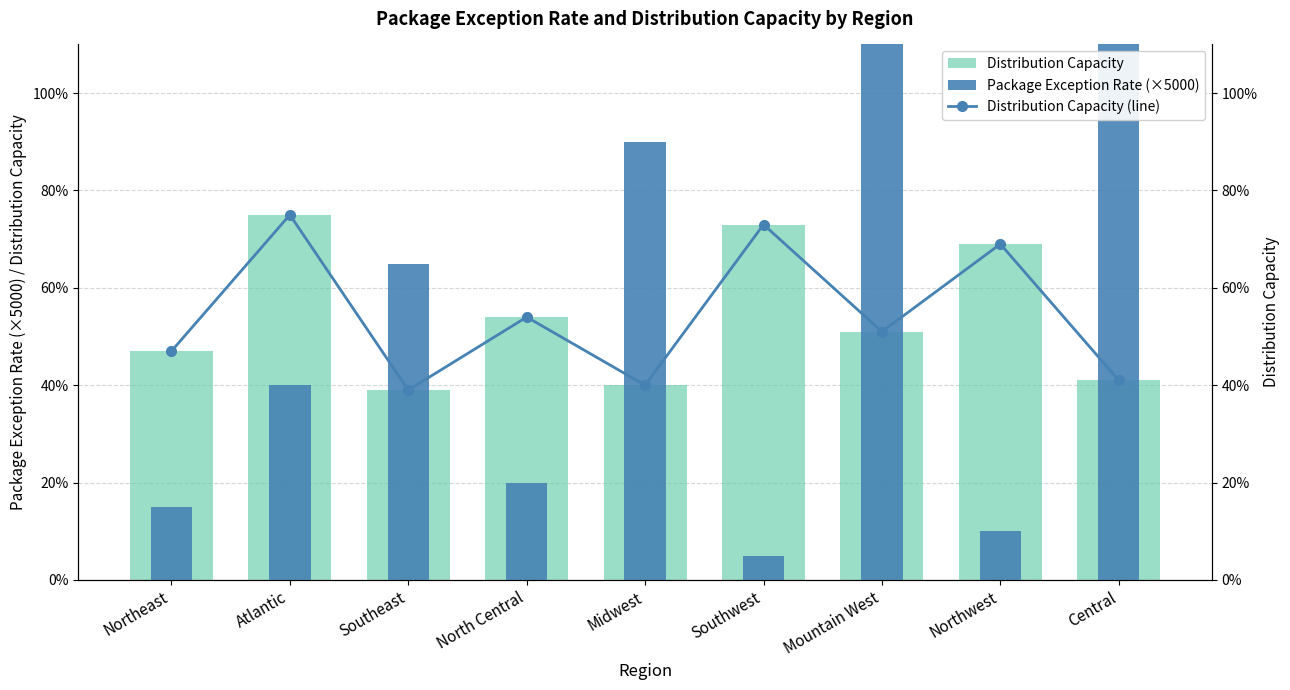

What is the highest value of the Distribution Capacity (line) series?

0.8